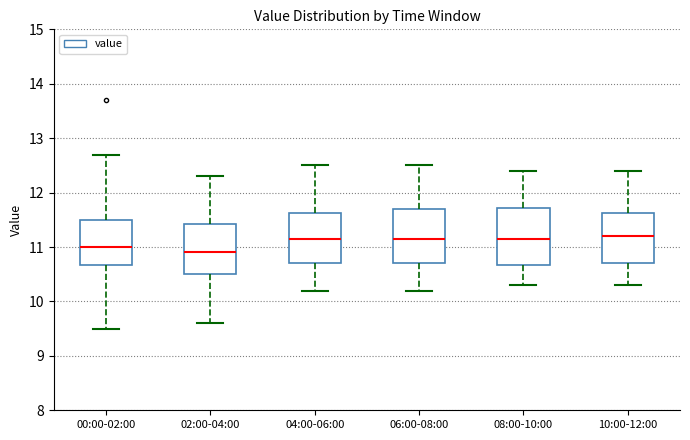

Reading left to right, read every box against the y-axis: the position of its median line, the range the box covers, and the ends of its whiskers. The values are not printed on the chart, so give them approximately, as read against the axis.

00:00-02:00: median 11.0, box 10.7 to 11.5, whiskers 9.5 to 12.7
02:00-04:00: median 10.9, box 10.5 to 11.4, whiskers 9.6 to 12.3
04:00-06:00: median 11.2, box 10.7 to 11.6, whiskers 10.2 to 12.5
06:00-08:00: median 11.2, box 10.7 to 11.7, whiskers 10.2 to 12.5
08:00-10:00: median 11.2, box 10.7 to 11.7, whiskers 10.3 to 12.4
10:00-12:00: median 11.2, box 10.7 to 11.6, whiskers 10.3 to 12.4